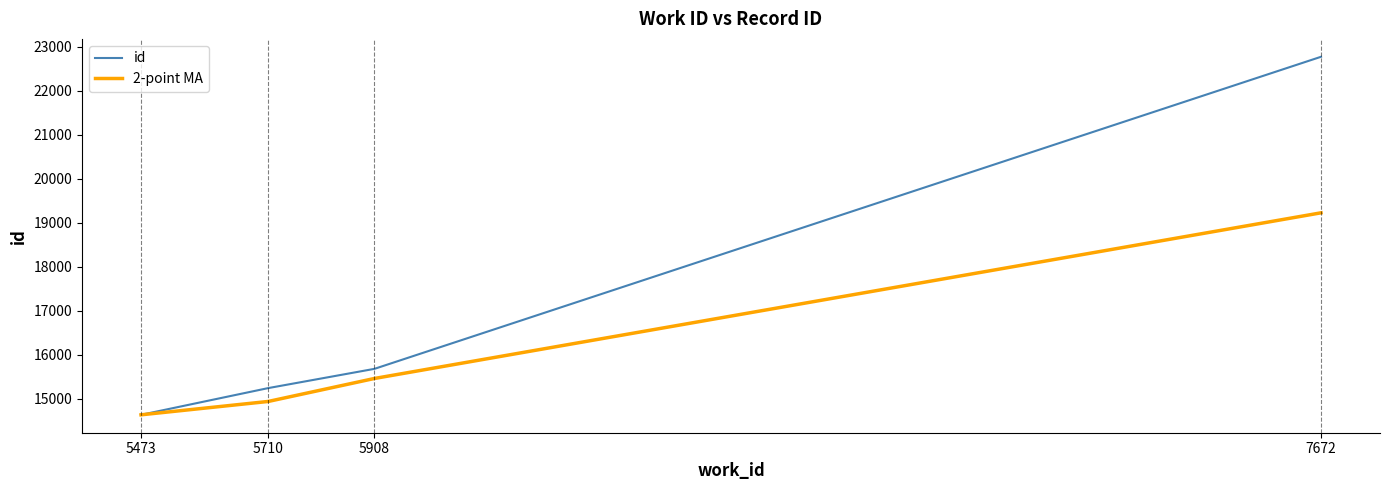

Which series changed the most between 5473 and 5710?

id